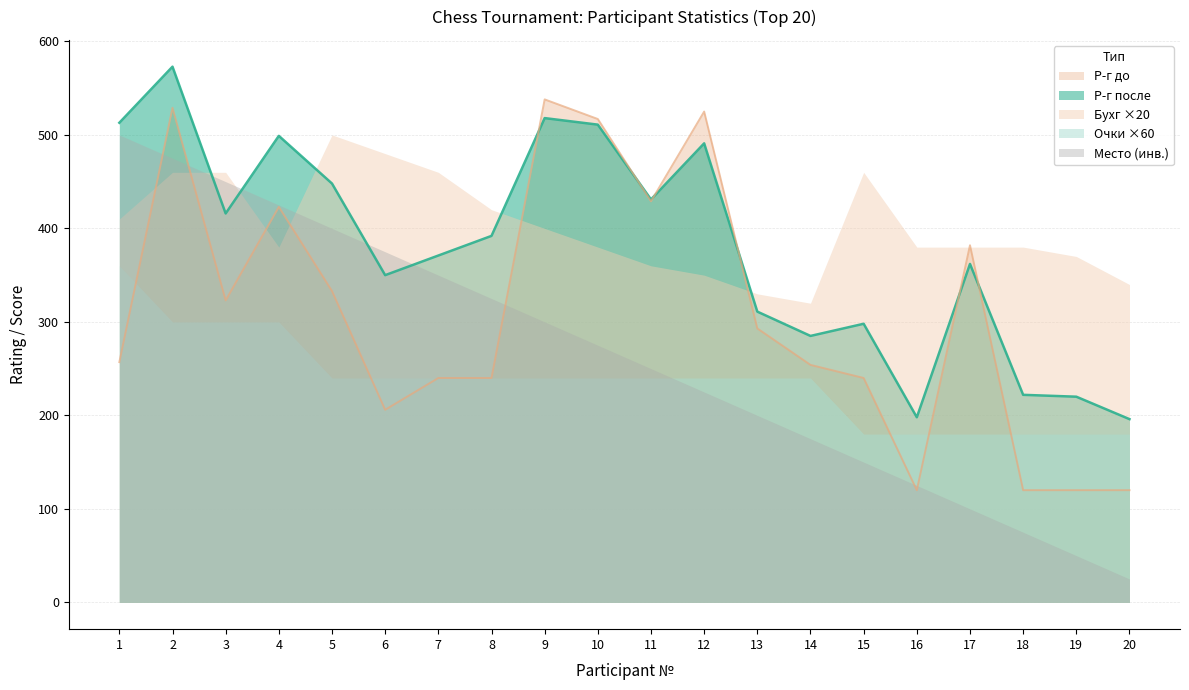

What are all the series names shown in the legend?

Р-г до, Р-г после, Бухг ×20, Очки ×60, Место (инв.)